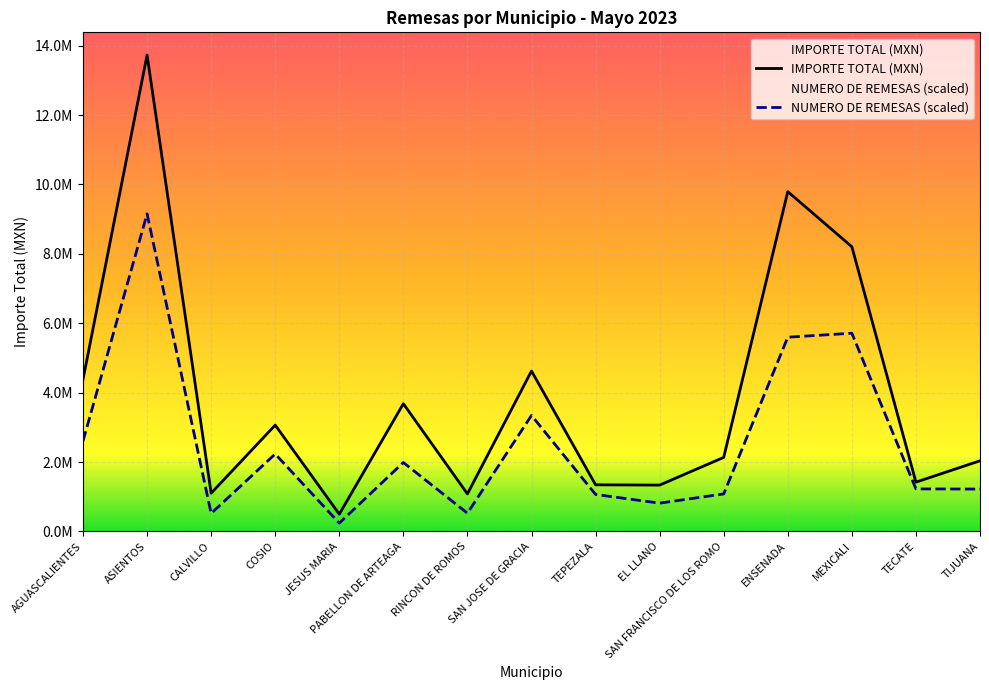

At which label is the value closest to 7114460?

MEXICALI